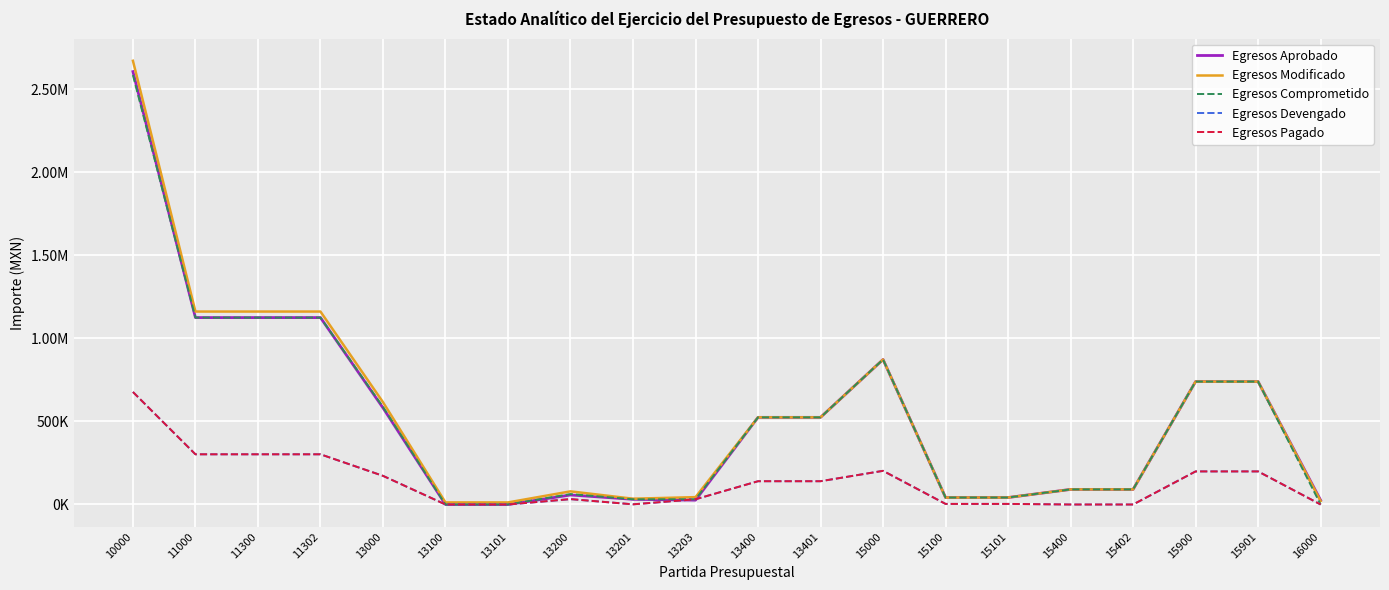

What is the average value of the Egresos Aprobado series?

518400.5